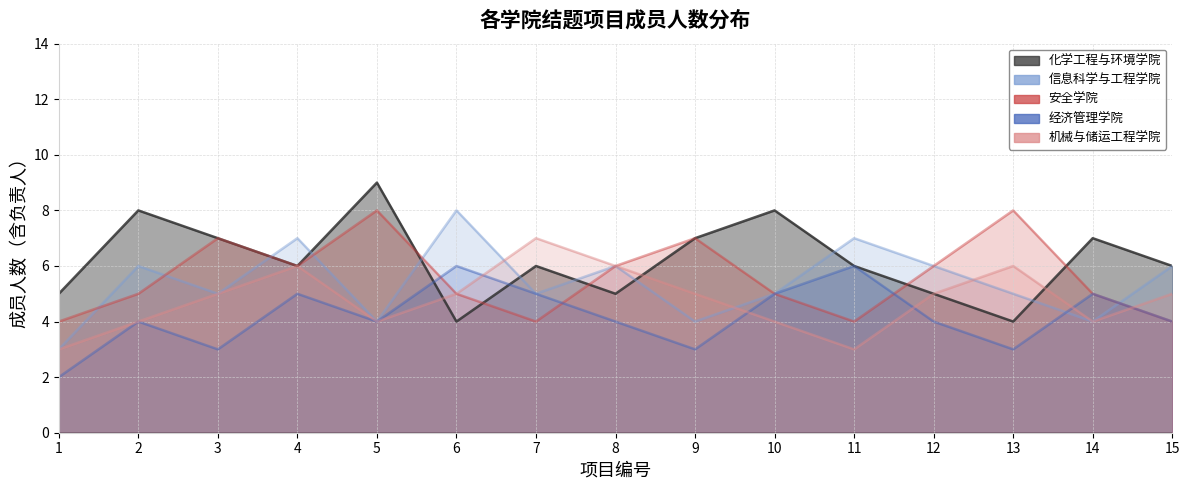

The value of 经济管理学院 at 7 is 5. True or false?

True